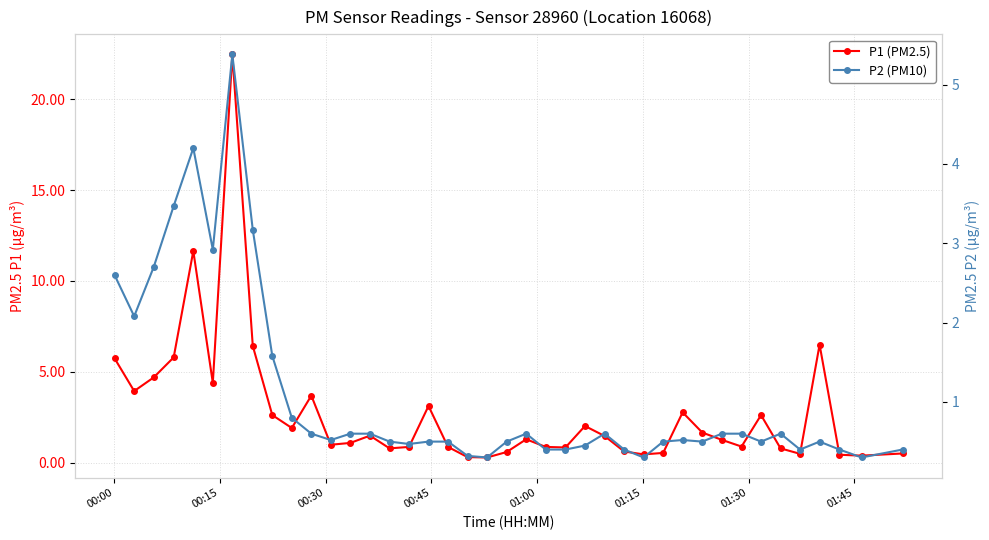

At which label does P1 (PM2.5) first exceed 1?

00:00